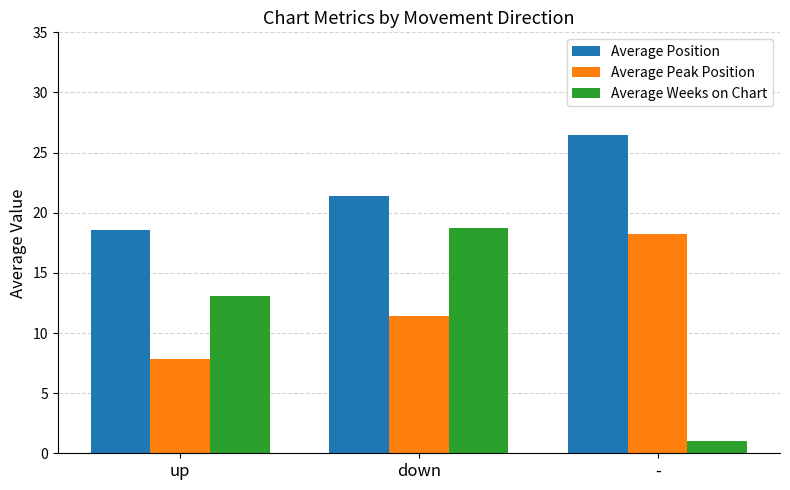

What is the greatest value displayed?

26.5